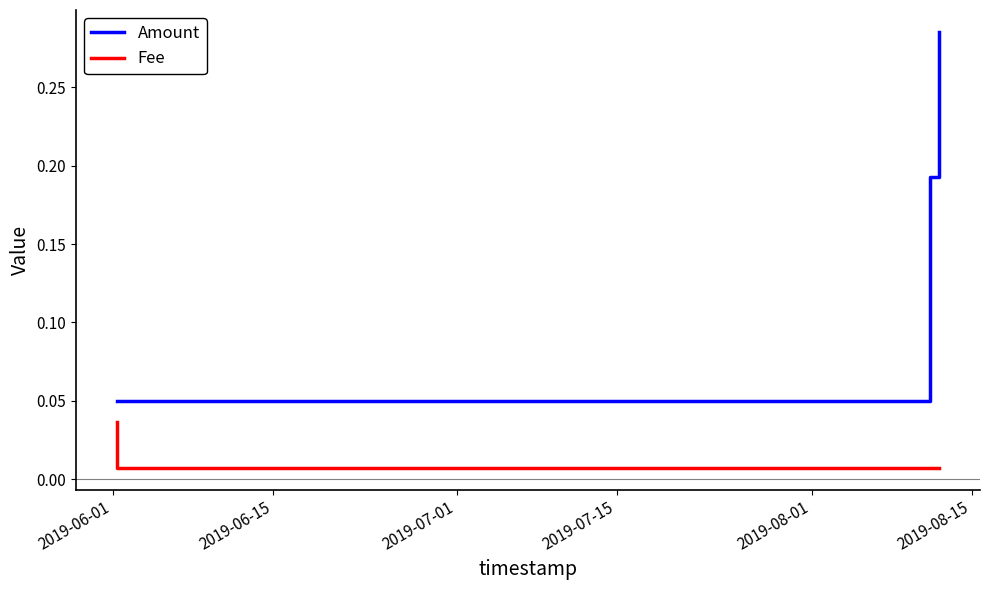

Is this an area chart (filled region under the line)?

No